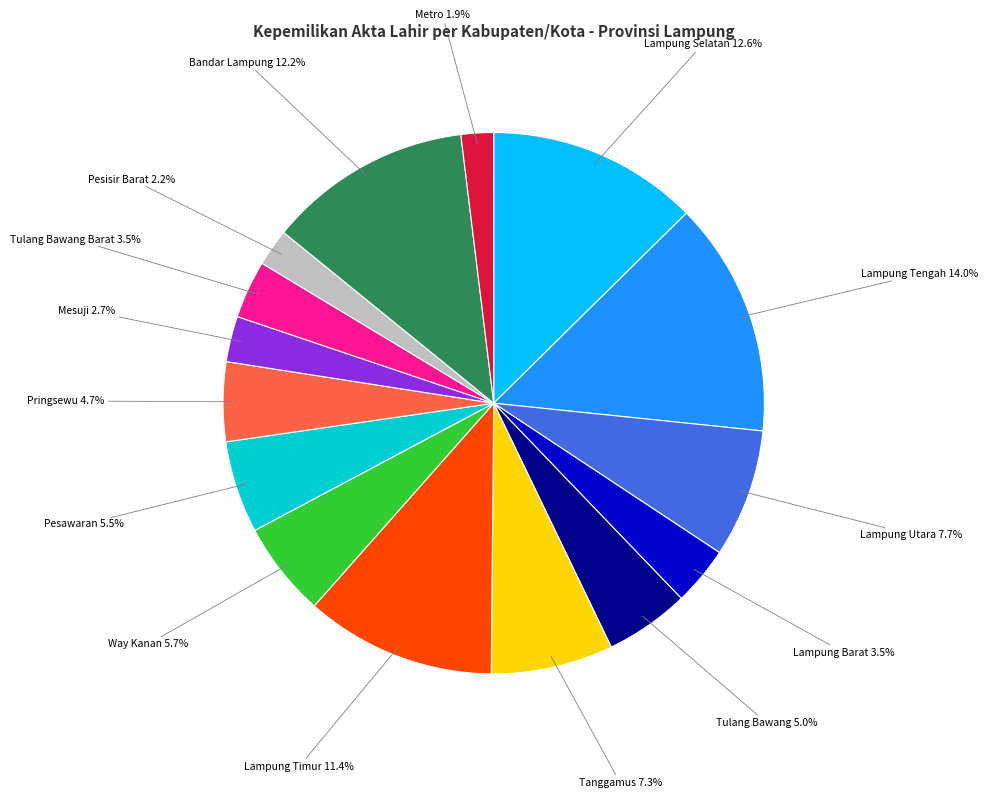

What percentage is the Lampung Utara slice, to the nearest percent?

8%